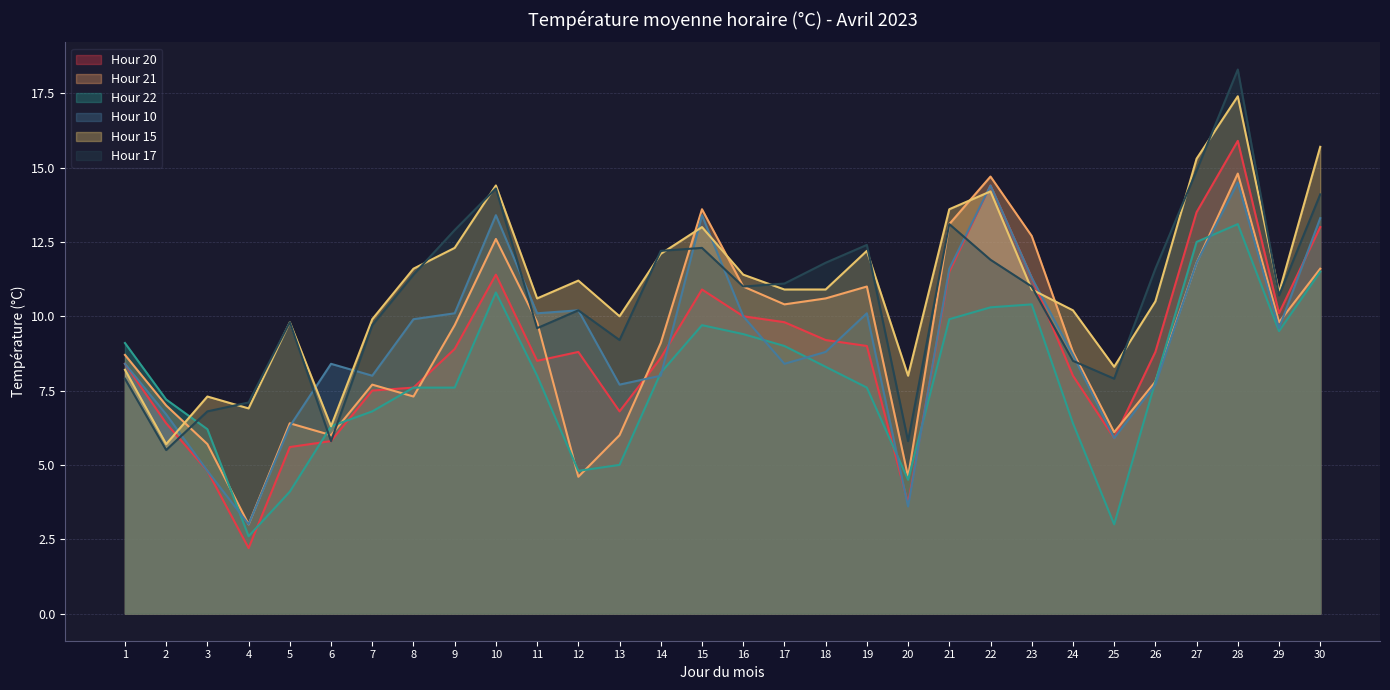

Rank the series at 12 from lowest to highest value.

Hour 21, Hour 22, Hour 20, Hour 10, Hour 17, Hour 15